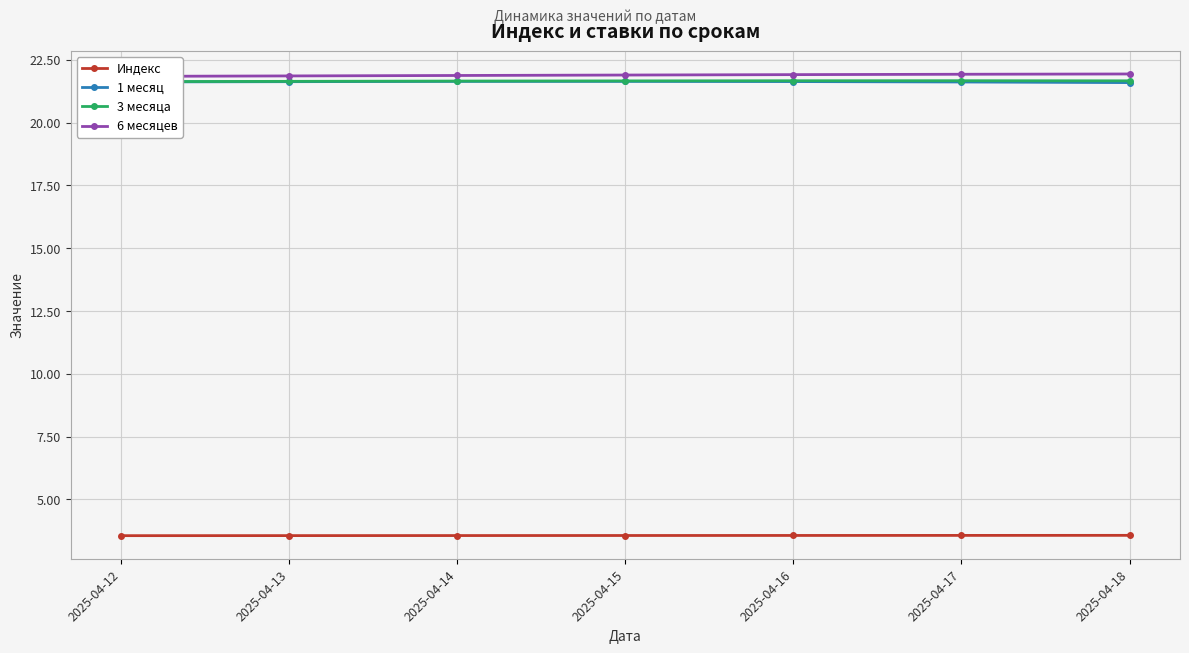

Which label corresponds to the smallest value in the chart?

2025-04-12